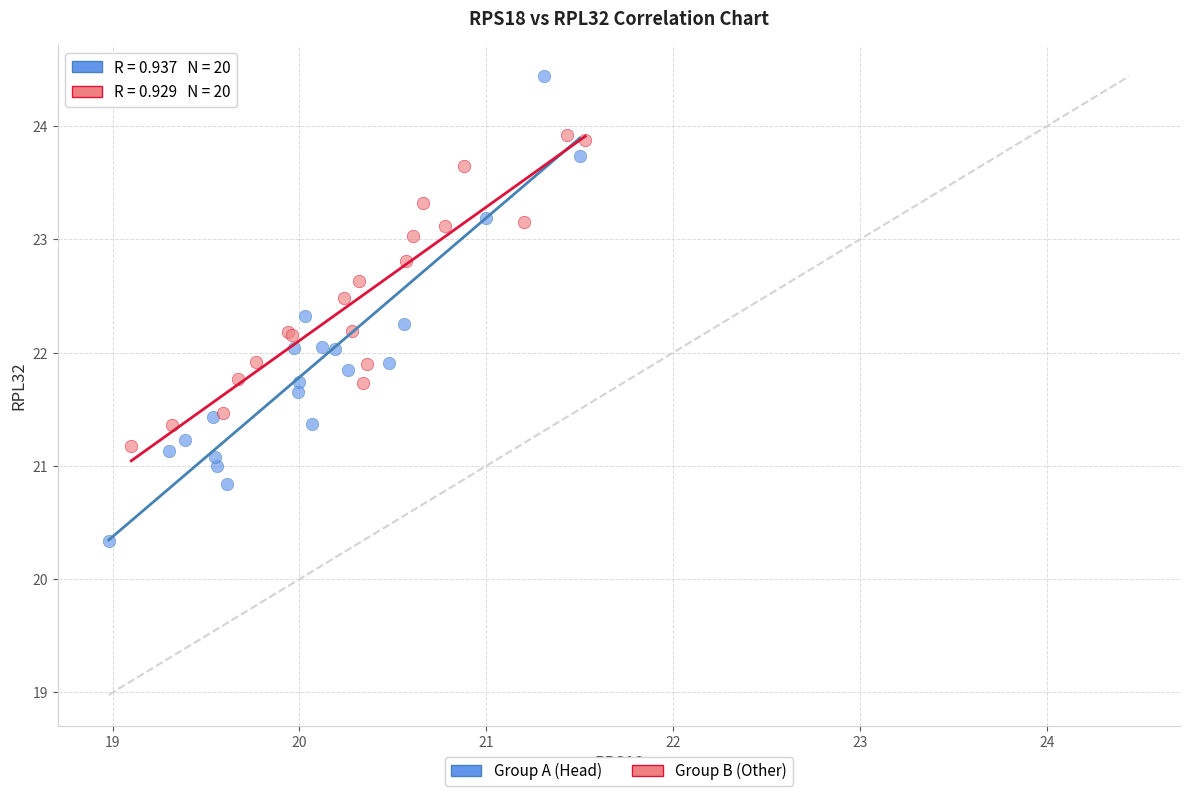

Which series has the largest Y range (max minus min)?

Group A (Head)